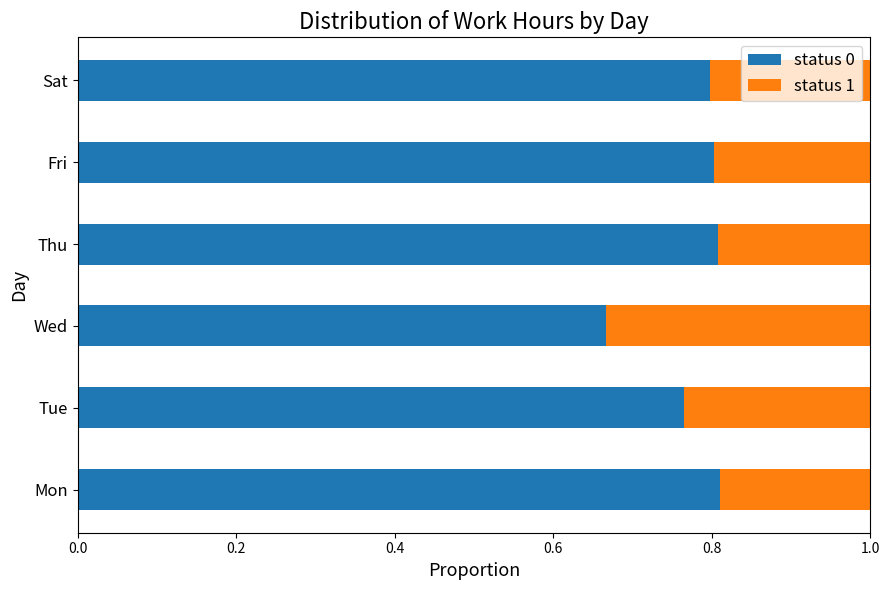

Count the status 0 values in the range 0 to 1.

6